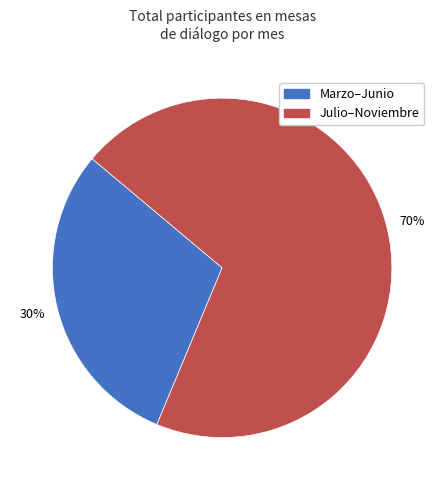

What is the smallest slice in the pie chart?

Marzo–Junio